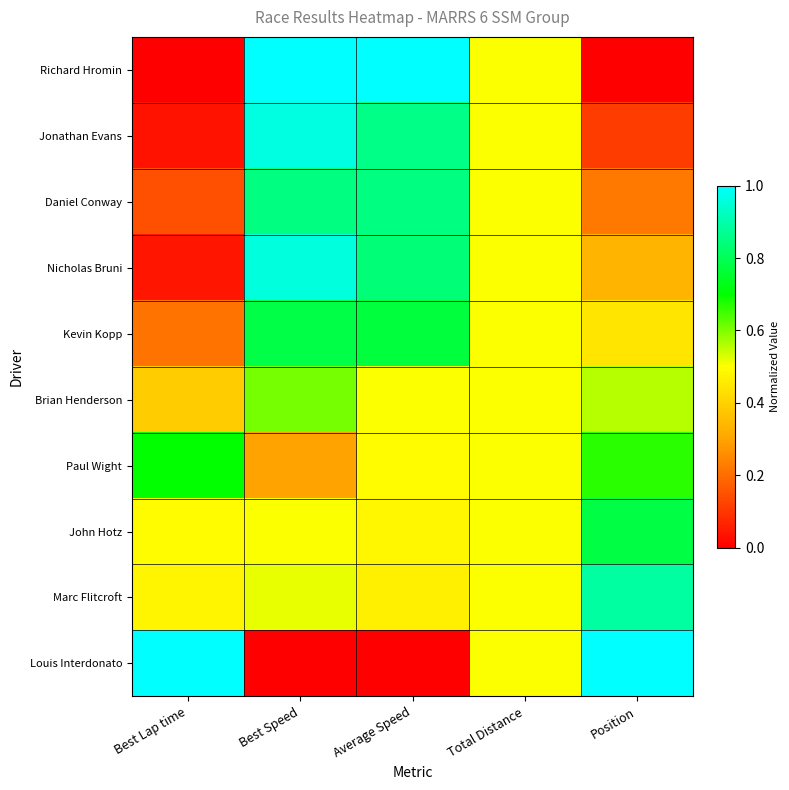

Reading right to left, extract all data points from this chart.

Richard Hromin: Position=0.0	Total Distance=0.5	Average Speed=1.0	Best Speed=1.0	Best Lap time=0.0
Jonathan Evans: Position=0.1	Total Distance=0.5	Average Speed=0.9	Best Speed=1.0	Best Lap time=0.0
Daniel Conway: Position=0.2	Total Distance=0.5	Average Speed=0.8	Best Speed=0.8	Best Lap time=0.1
Nicholas Bruni: Position=0.3	Total Distance=0.5	Average Speed=0.8	Best Speed=1.0	Best Lap time=0.0
Kevin Kopp: Position=0.4	Total Distance=0.5	Average Speed=0.8	Best Speed=0.8	Best Lap time=0.2
Brian Henderson: Position=0.6	Total Distance=0.5	Average Speed=0.5	Best Speed=0.6	Best Lap time=0.4
Paul Wight: Position=0.7	Total Distance=0.5	Average Speed=0.5	Best Speed=0.3	Best Lap time=0.7
John Hotz: Position=0.8	Total Distance=0.5	Average Speed=0.5	Best Speed=0.5	Best Lap time=0.5
Marc Flitcroft: Position=0.9	Total Distance=0.5	Average Speed=0.5	Best Speed=0.5	Best Lap time=0.5
Louis Interdonato: Position=1.0	Total Distance=0.5	Average Speed=0.0	Best Speed=0.0	Best Lap time=1.0